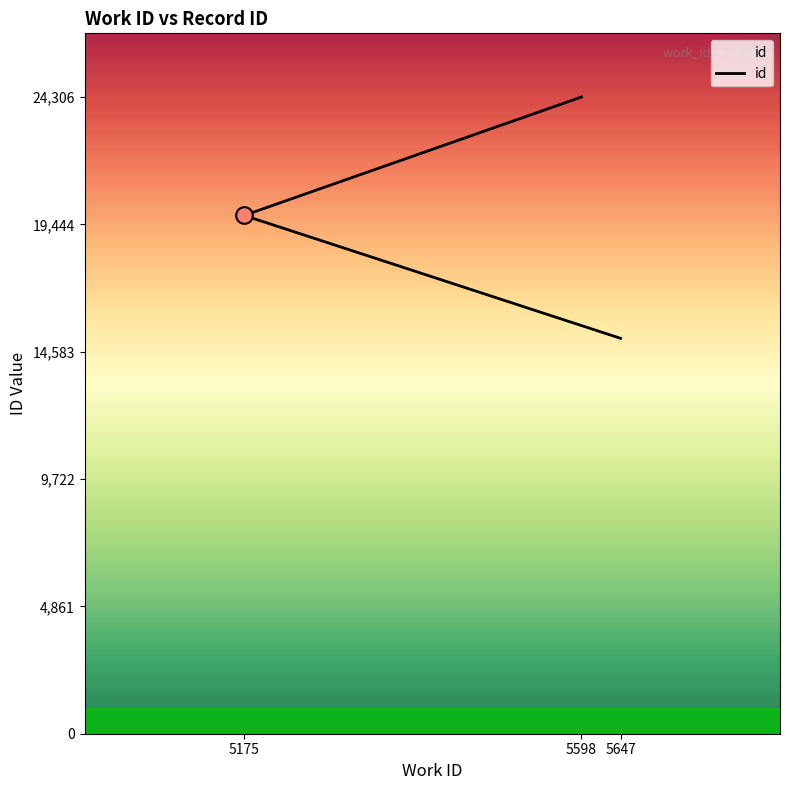

Reading left to right, what are all the values shown in this chart?

5647=15094	5175=19785	5598=24306